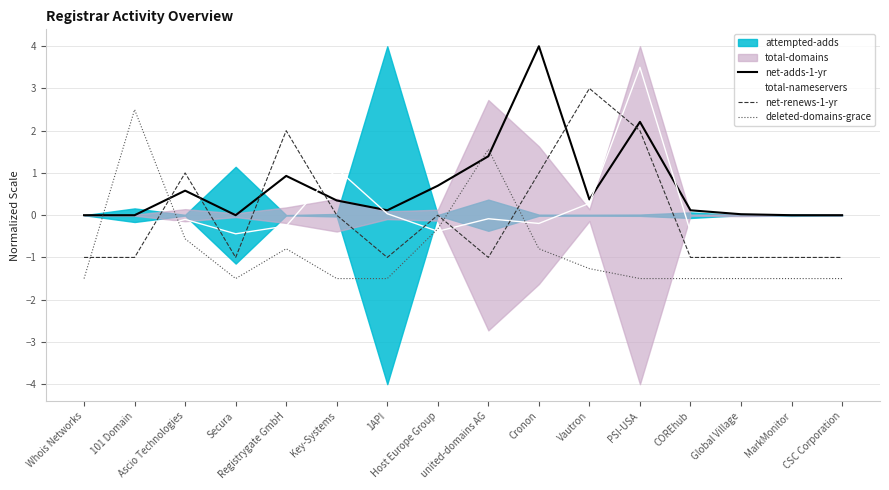

Which series has the largest range (max minus min)?

net-adds-1-yr